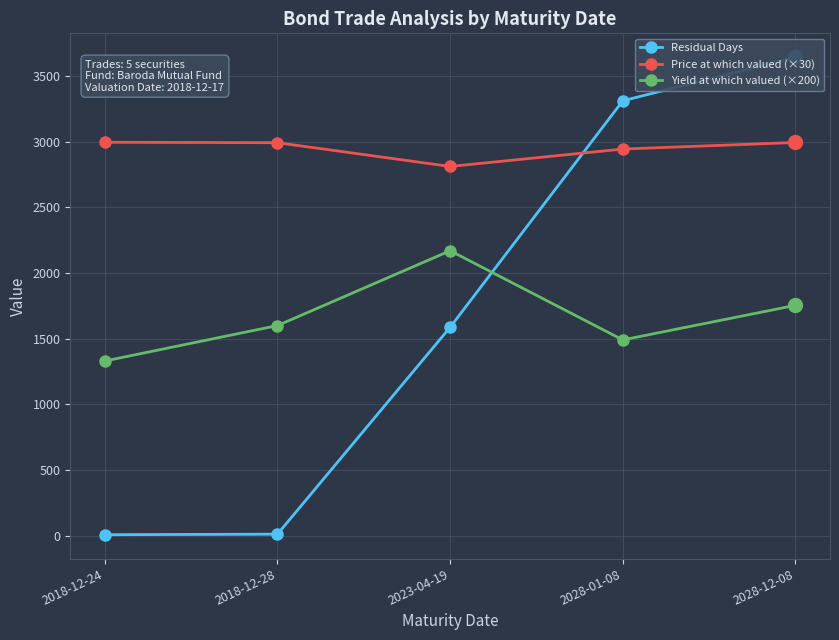

True or false: Yield at which valued (×200) and Price at which valued (×30) intersect in this chart.

False